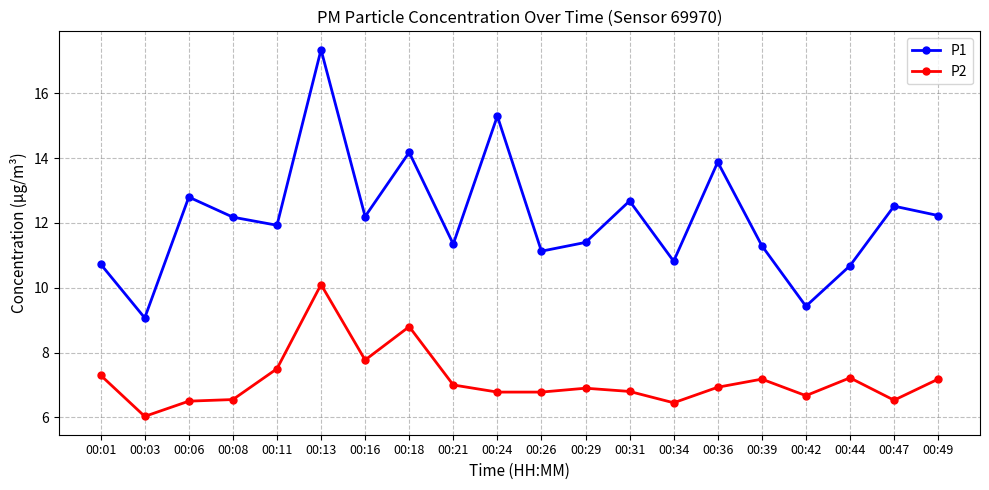

Rank the series by their maximum value, from highest to lowest.

P1, P2